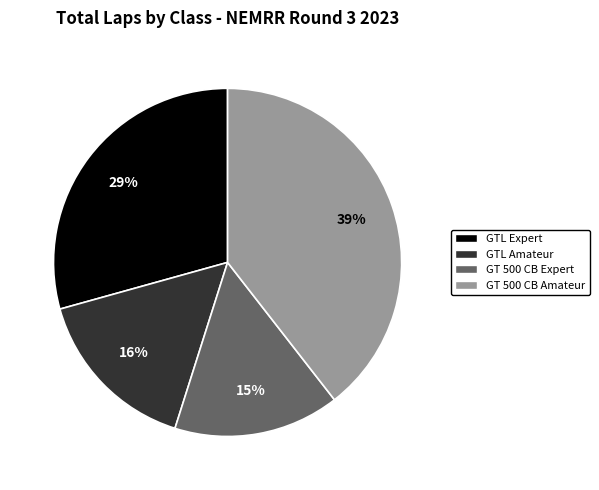

Is there a majority slice in this chart?

No